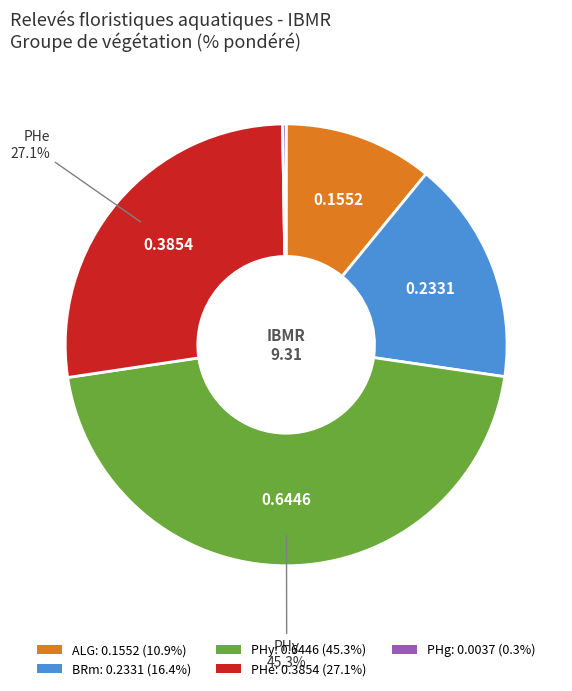

Is there any slice that represents more than half of the pie?

No